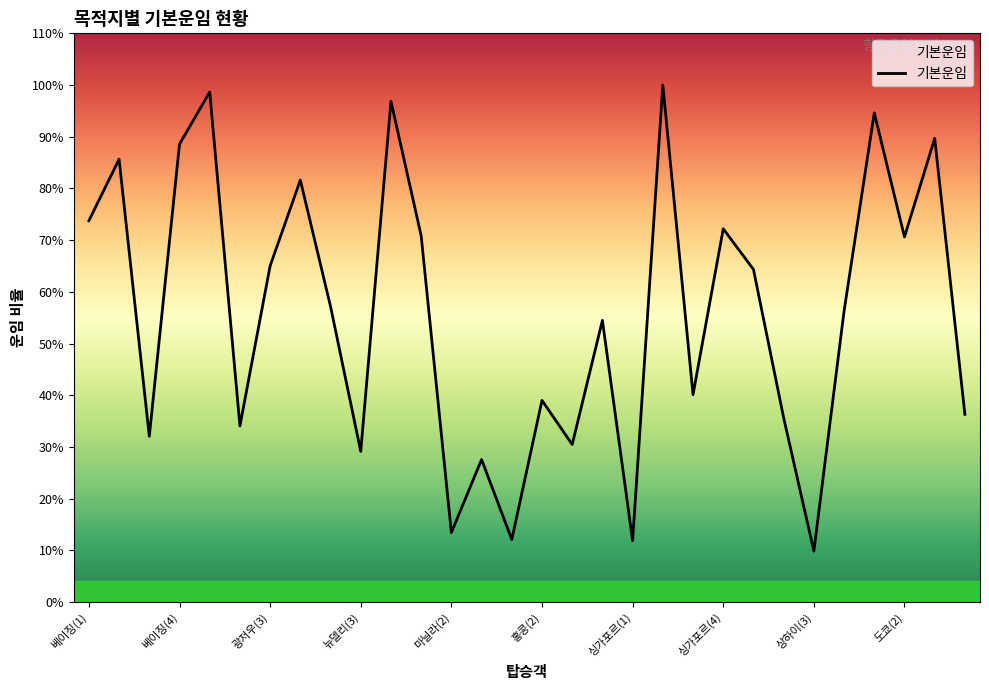

What is the average value?

248600